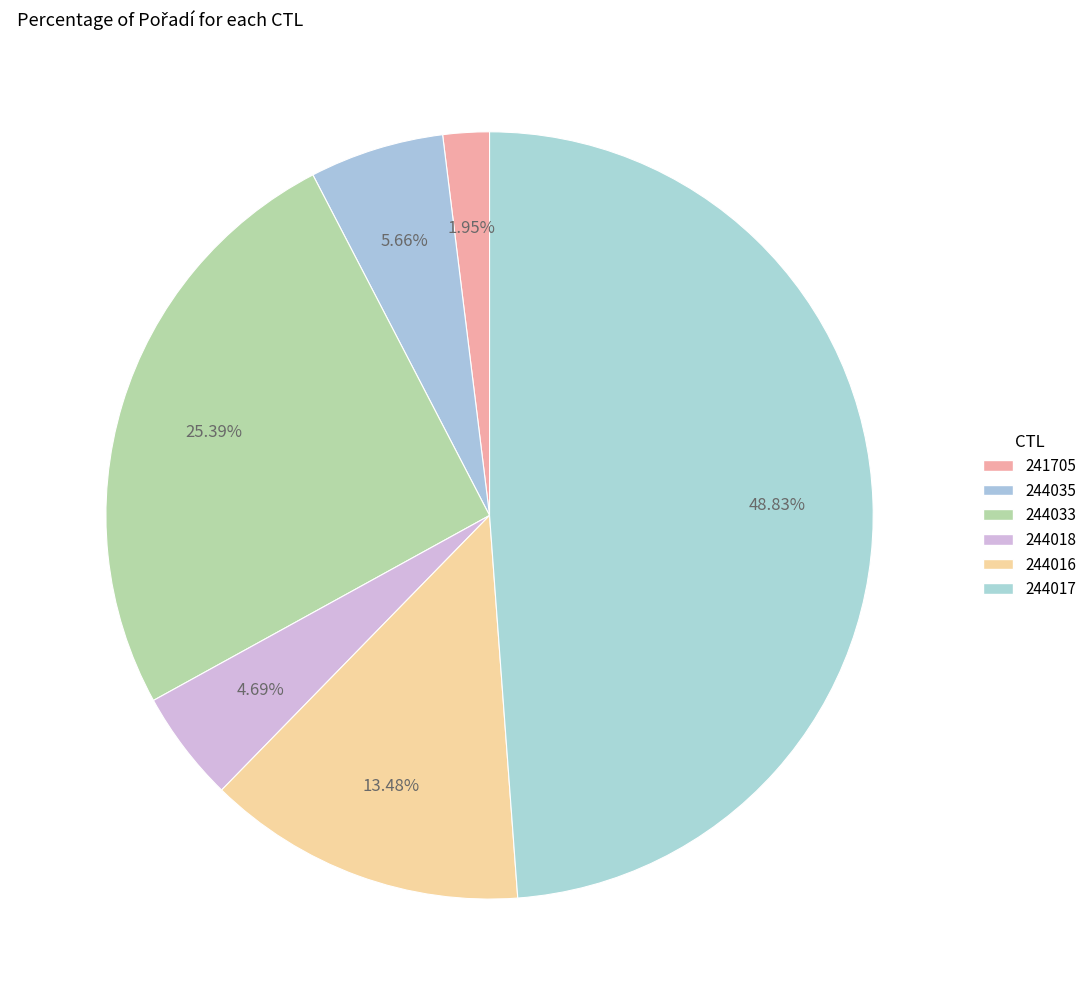

Rank the categories by value from lowest to highest.

241705, 244018, 244035, 244016, 244033, 244017